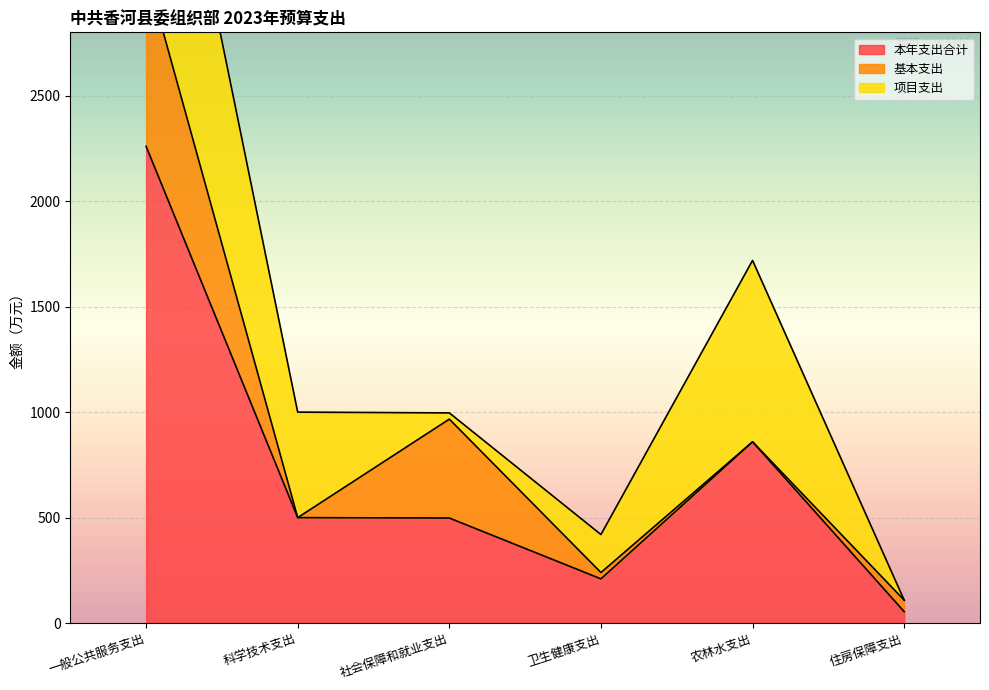

What is the difference between the maximum and minimum values in the 本年支出合计 series?

2205.2